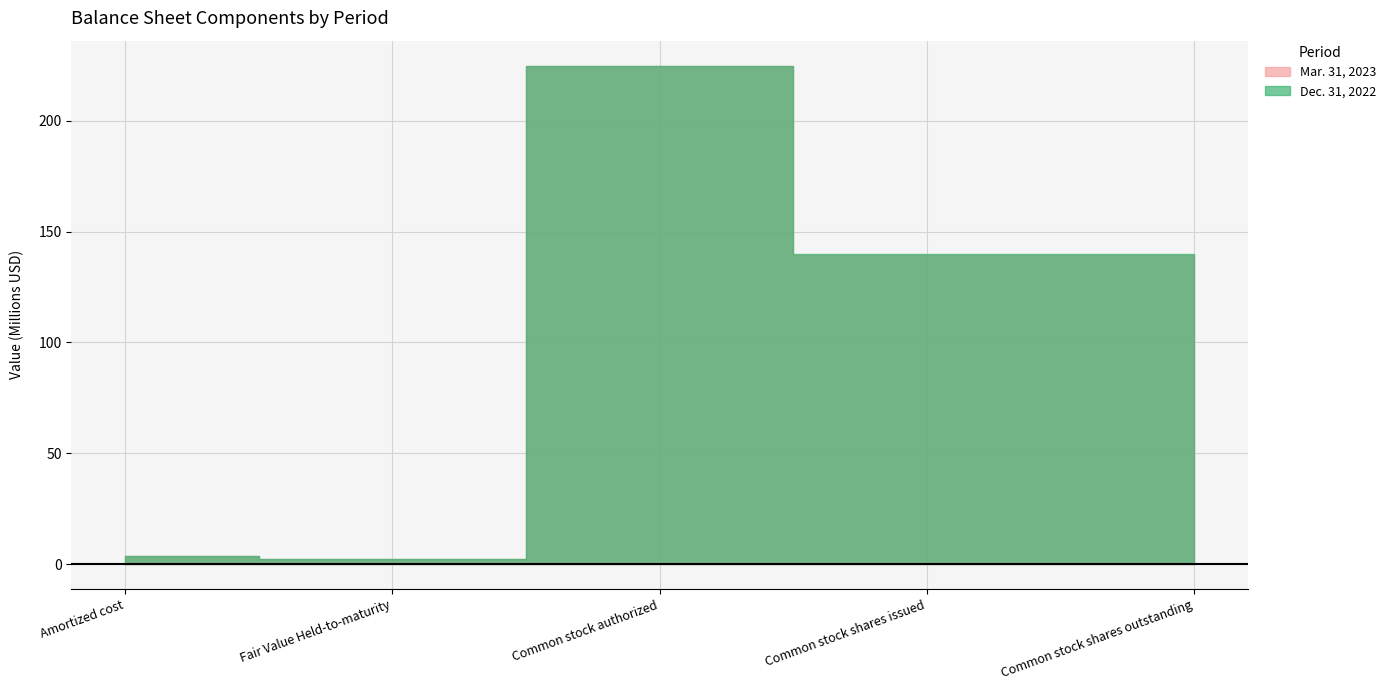

How many lines are shown in the chart?

2